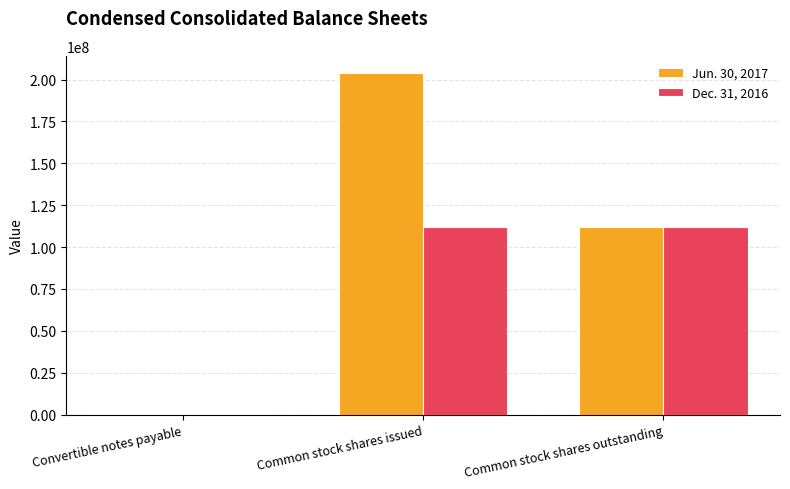

True or false: Dec. 31, 2016 has a value of 38025189 at Common stock shares issued.

False